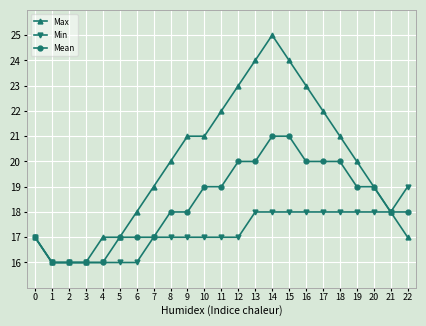

Which category has the highest value in the Max series?

14